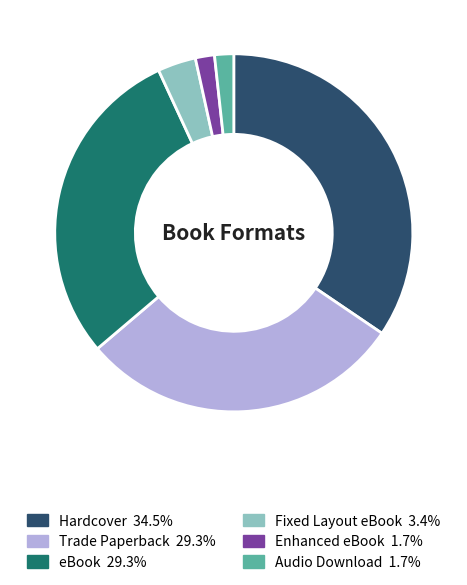

Does Trade Paperback represent more than half of the total?

No